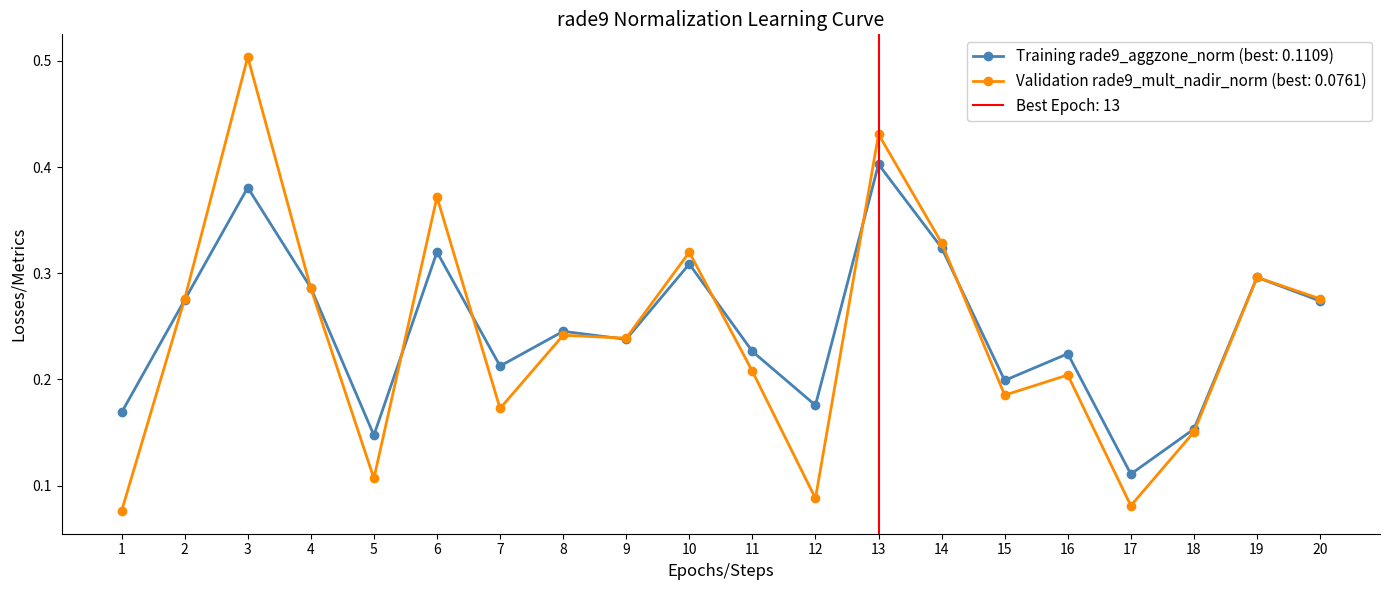

Where is rade9_aggzone_norm nearest to the value 0?

17